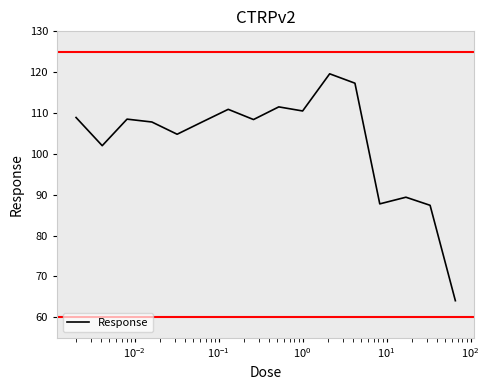

What is the maximum value shown in the chart?

119.6